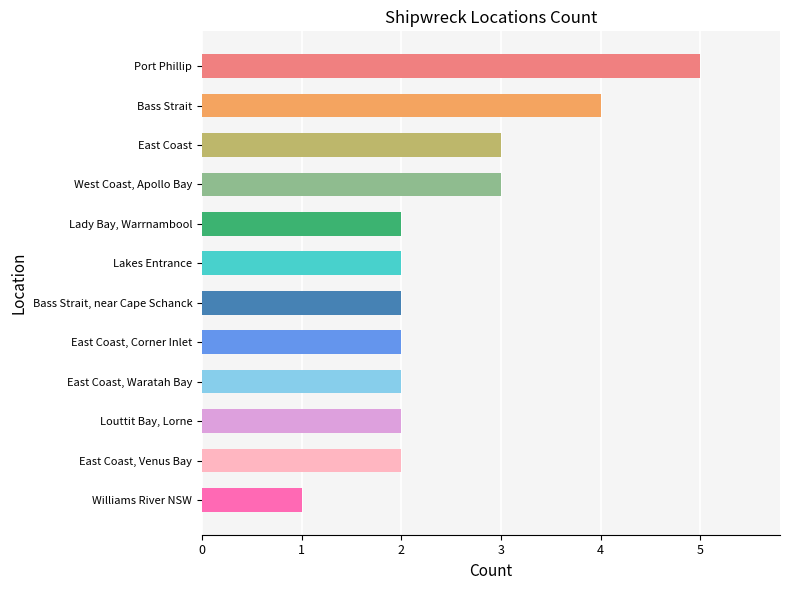

Which category has the lowest value across all series?

Williams River NSW